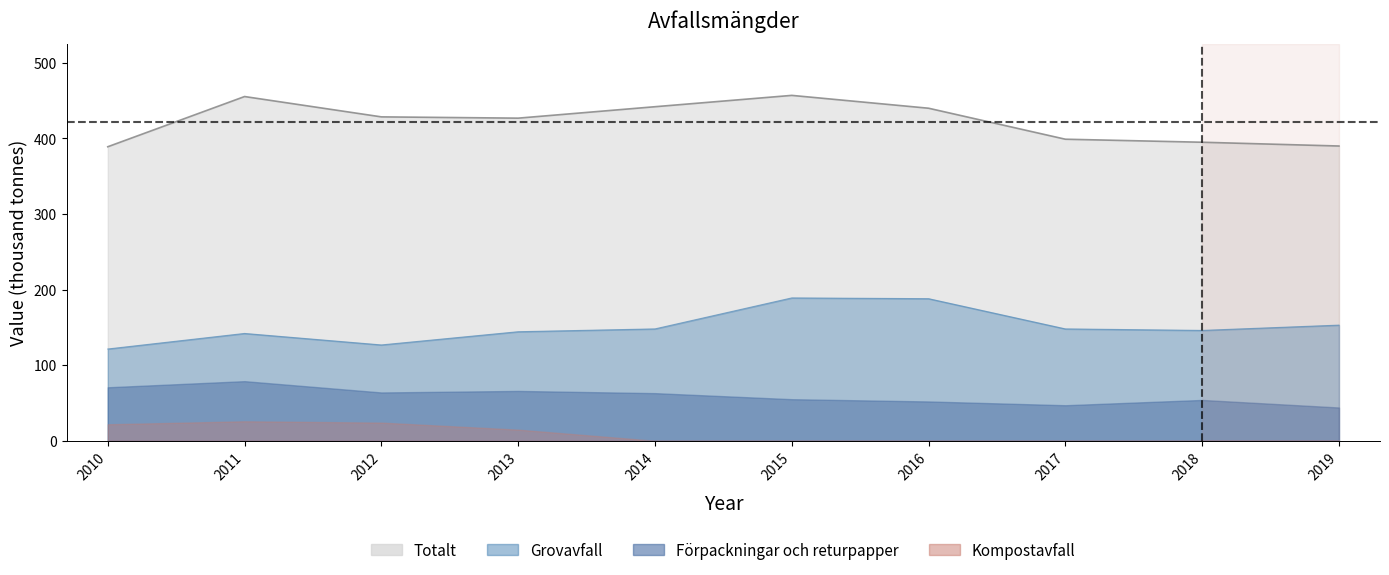

At which category does Grovavfall reach its first local valley?

2012